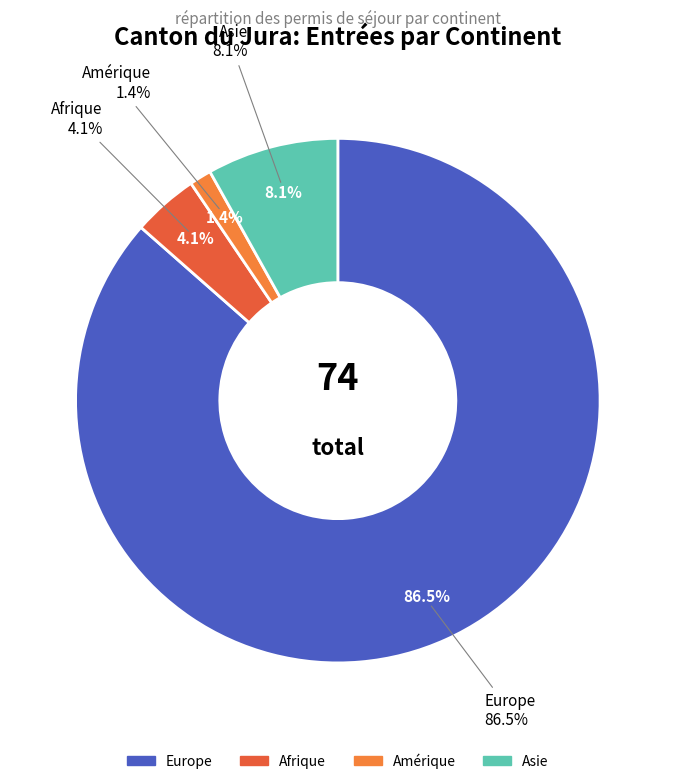

The Europe slice represents 74% of the pie. True or false?

False